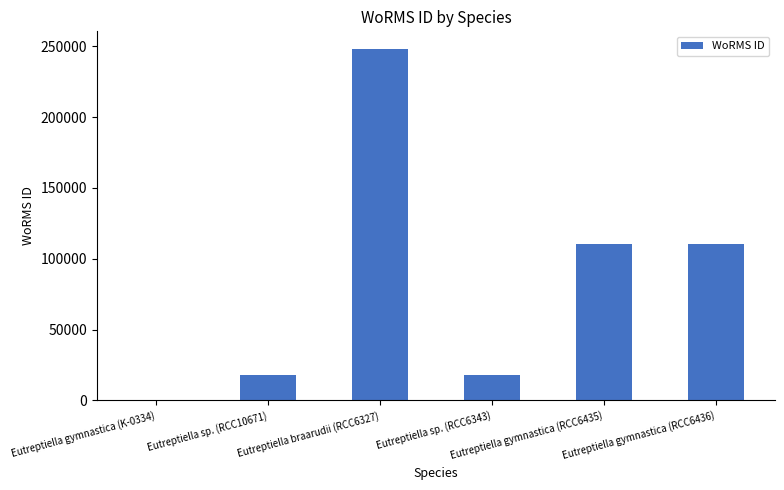

Where does the data first go above 110652?

Eutreptiella braarudii (RCC6327)